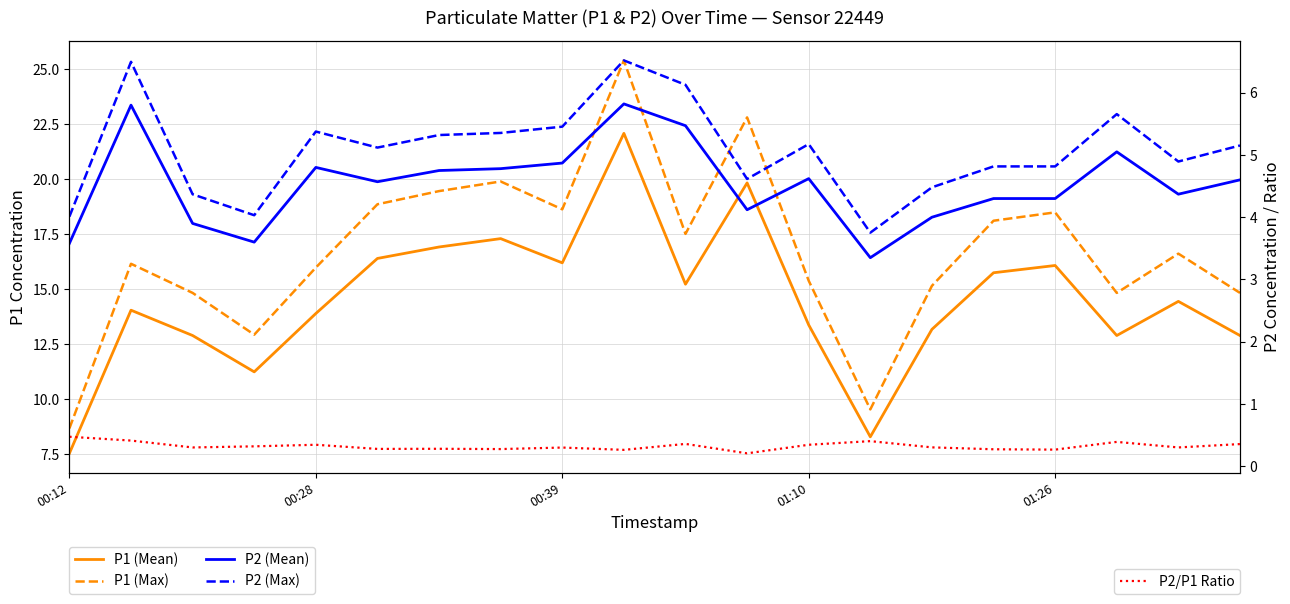

The value of P2 (Max) at 6 is 5.3. True or false?

True